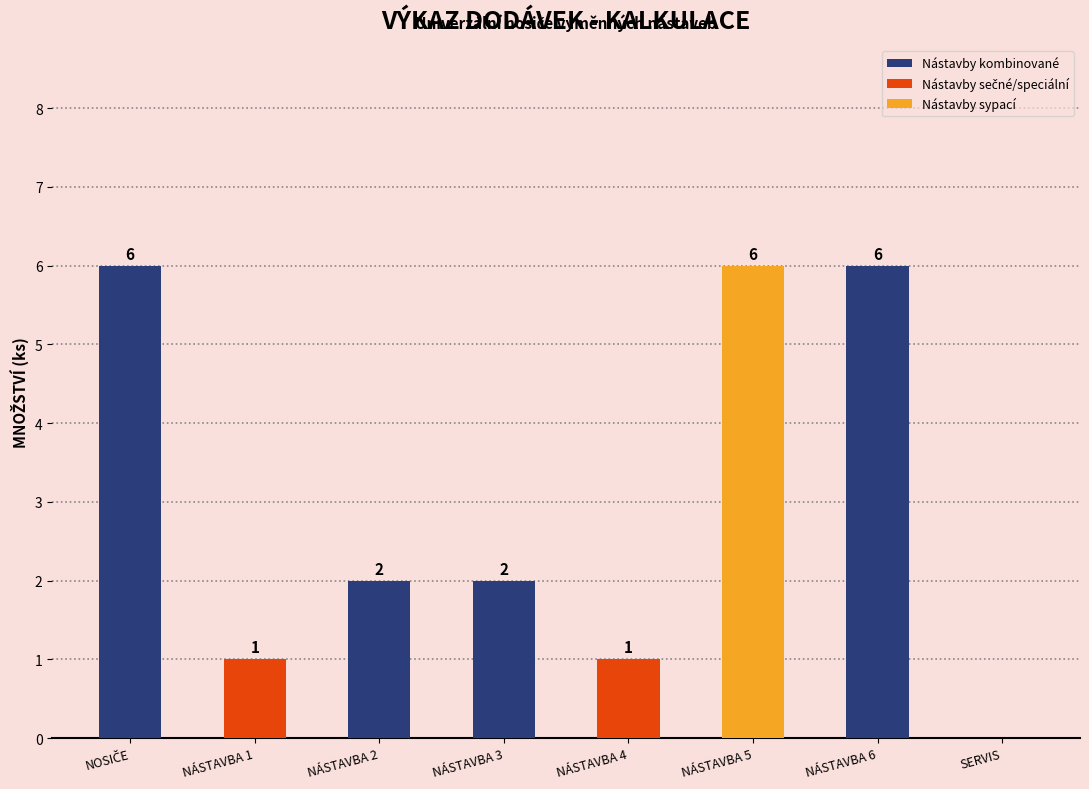

True or false: the data shows 10 at NÁSTAVBA 6.

False